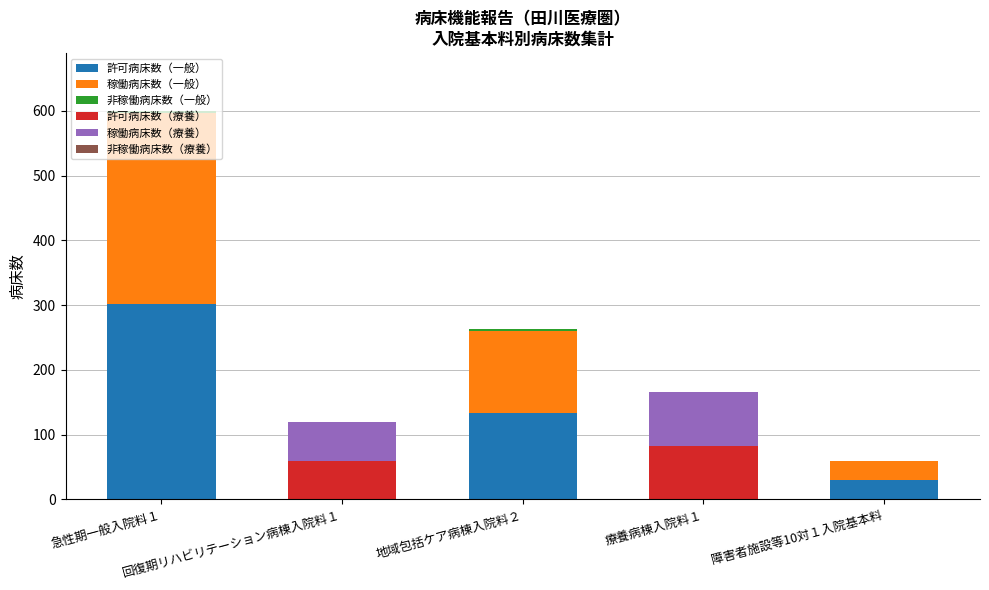

What is the highest value of the 許可病床数（一般） series?

302